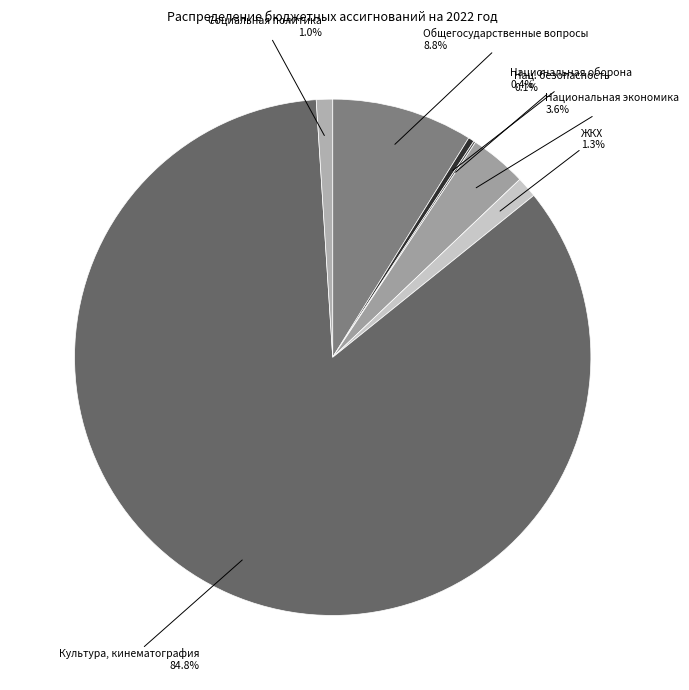

Between ЖКХ 1.3% and Национальная экономика 3.6%, which is larger?

Национальная экономика 3.6%